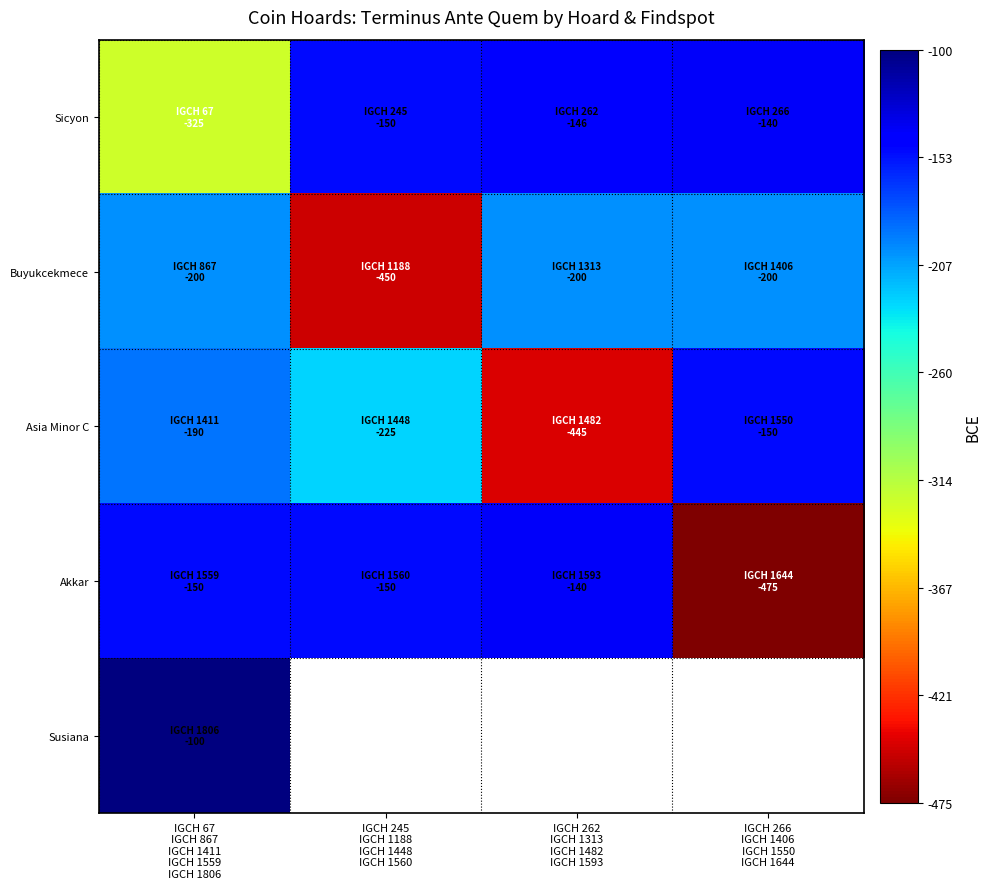

Is it true that Buyukcekmece equals -200.0 at IGCH 262 IGCH 1313 IGCH 1482 IGCH 1593?

True